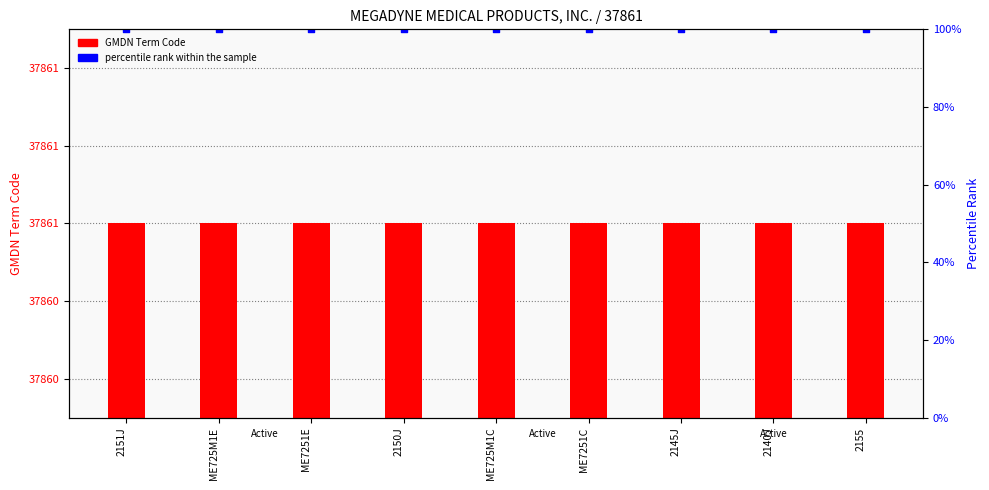

At how many categories does at least one series exceed 24530?

9